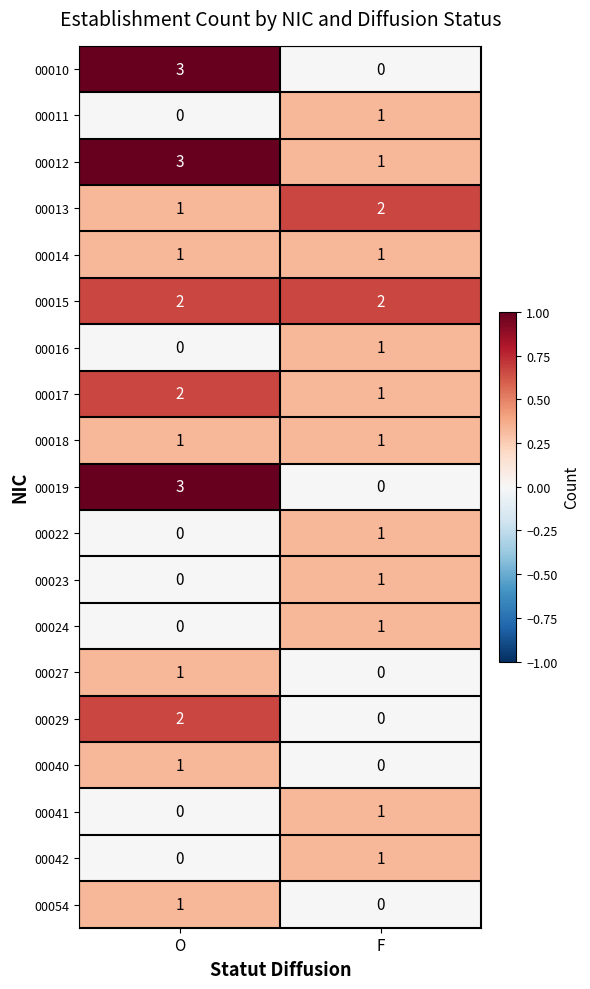

At how many categories does at least one series exceed 0?

2